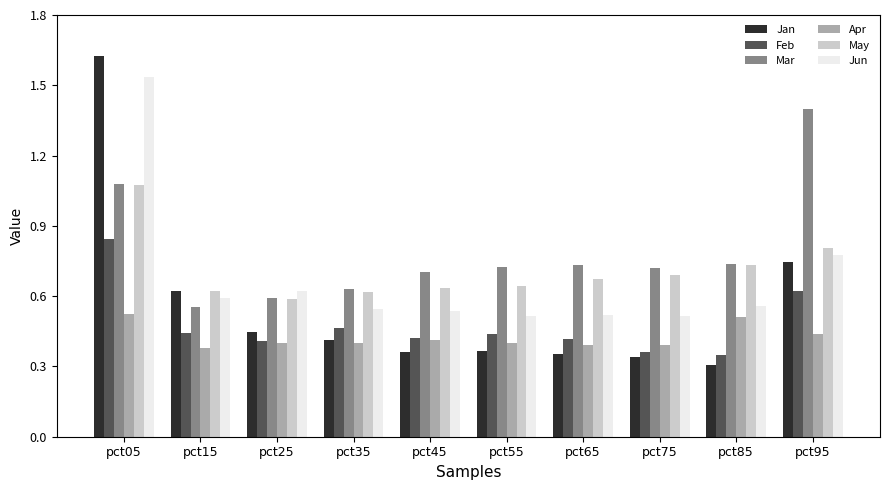

Is the value of Feb at pct75 greater than the value of Jun at pct65?

No